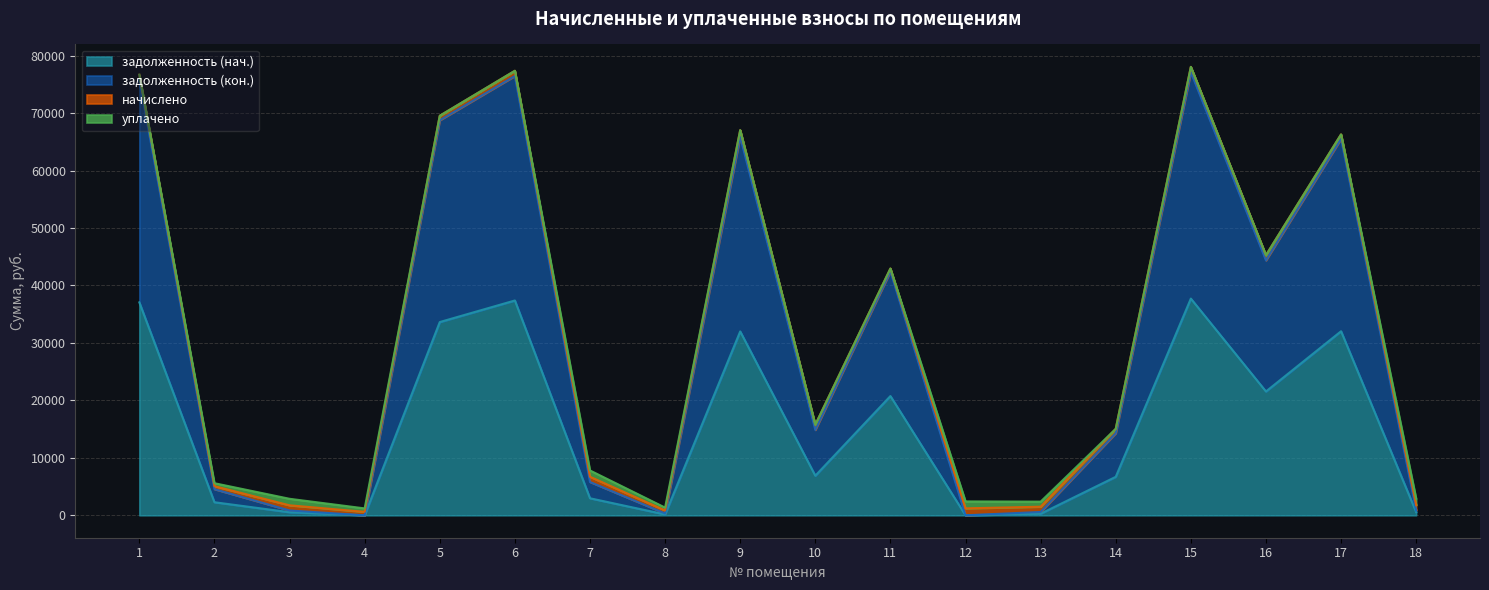

Where does the задолженность (кон.) series first go above 14859?

1